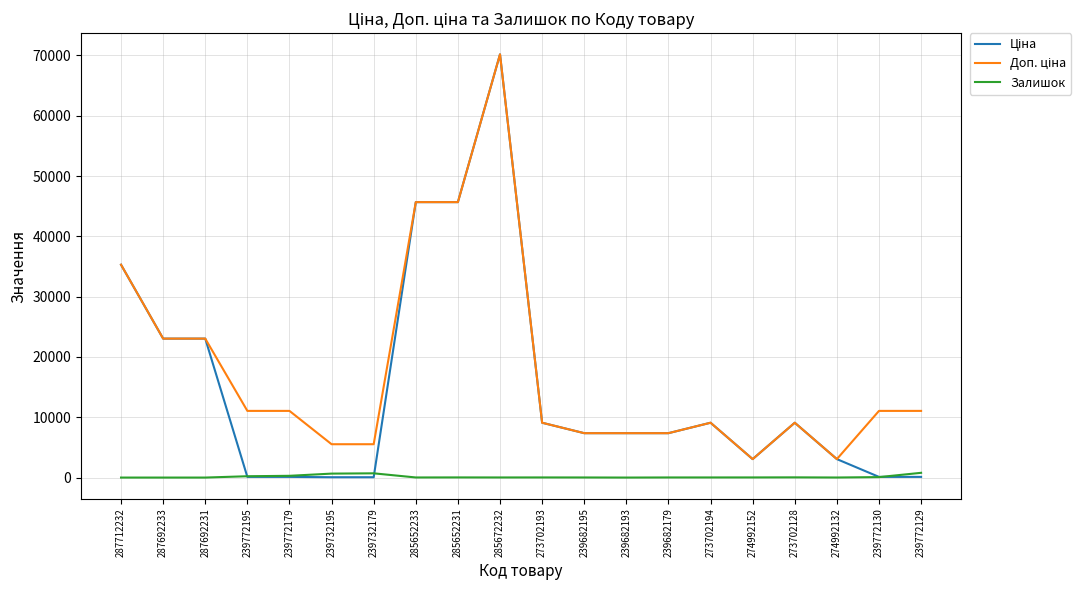

The Залишок series shows 786.0 at 239772129. True or false?

True